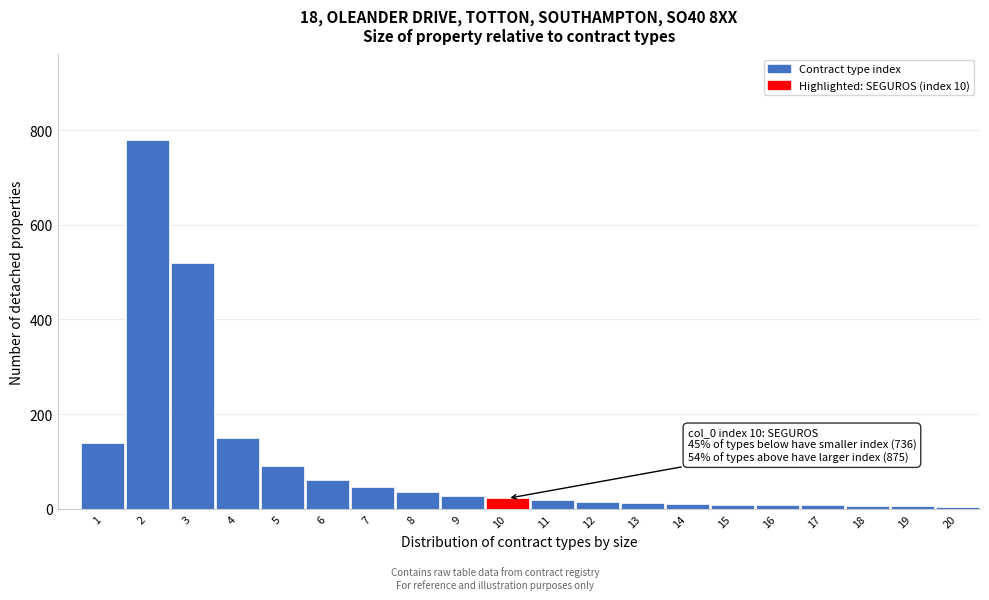

The value at 2 is 1256. True or false?

False